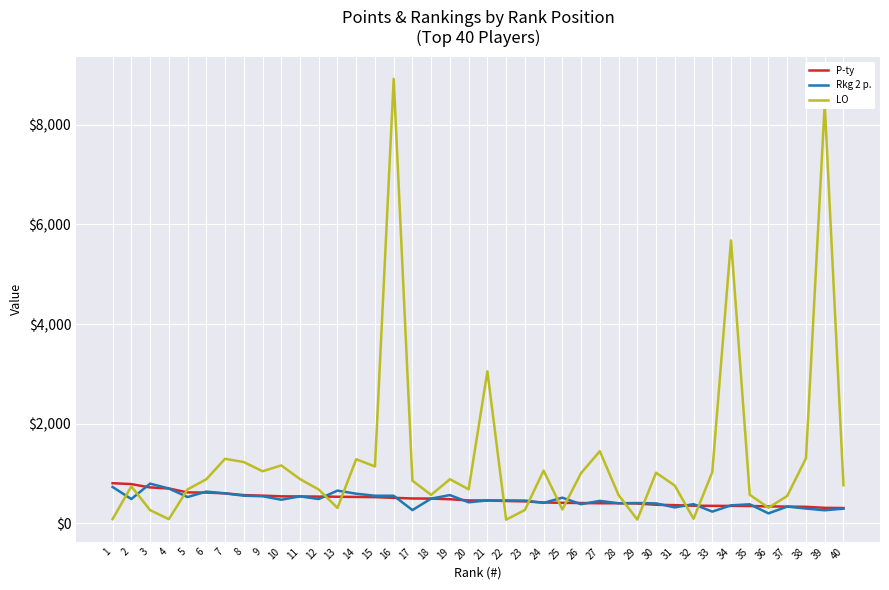

What is the total value across all series at 21?

3964